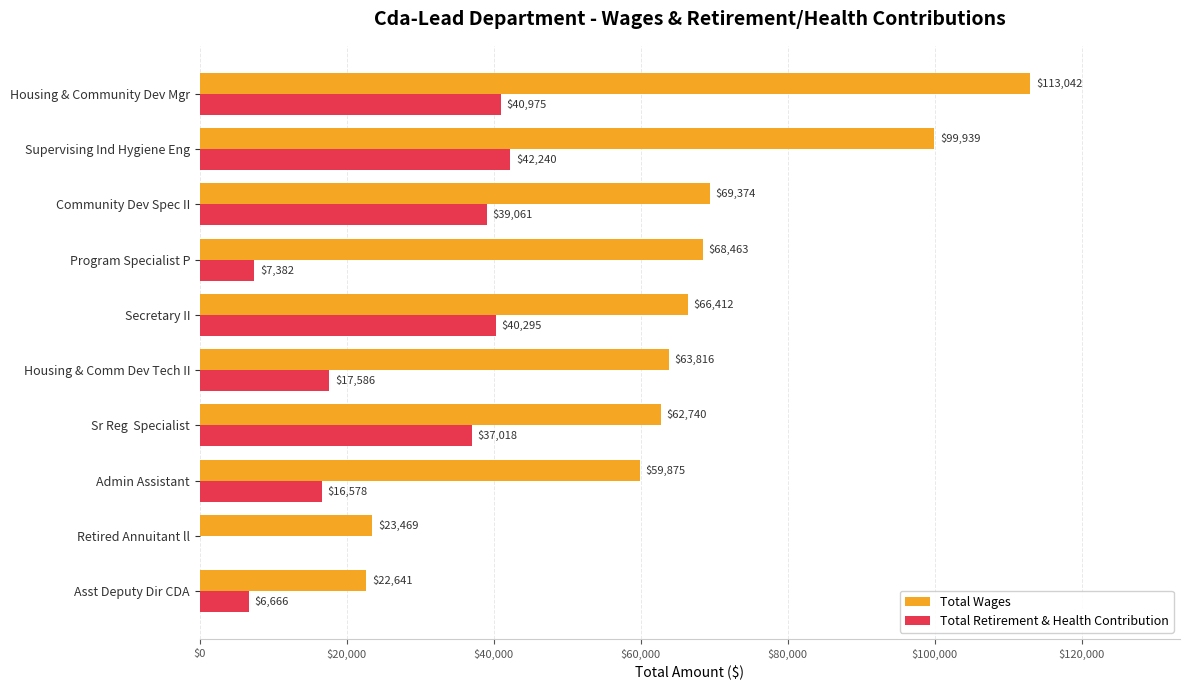

What is the maximum value shown in the chart?

113042